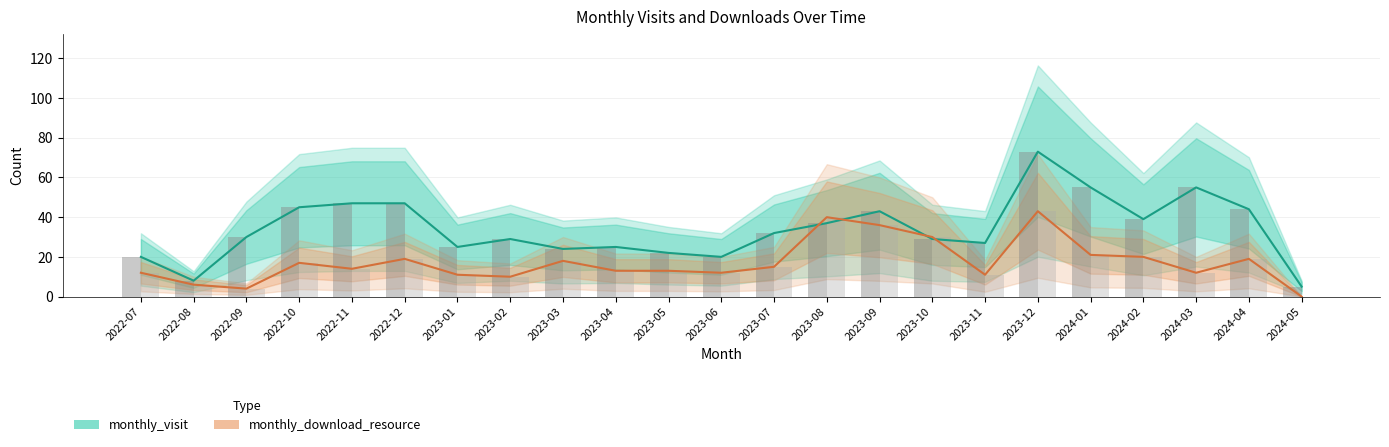

Reading left to right, list all the values displayed in this chart.

monthly_visit: 20	8	30	45	47	47	25	29	24	25	22	20	32	37	43	29	27	73	55	39	55	44	5
monthly_download_resource: 12	6	4	17	14	19	11	10	18	13	13	12	15	40	36	30	11	43	21	20	12	19	0